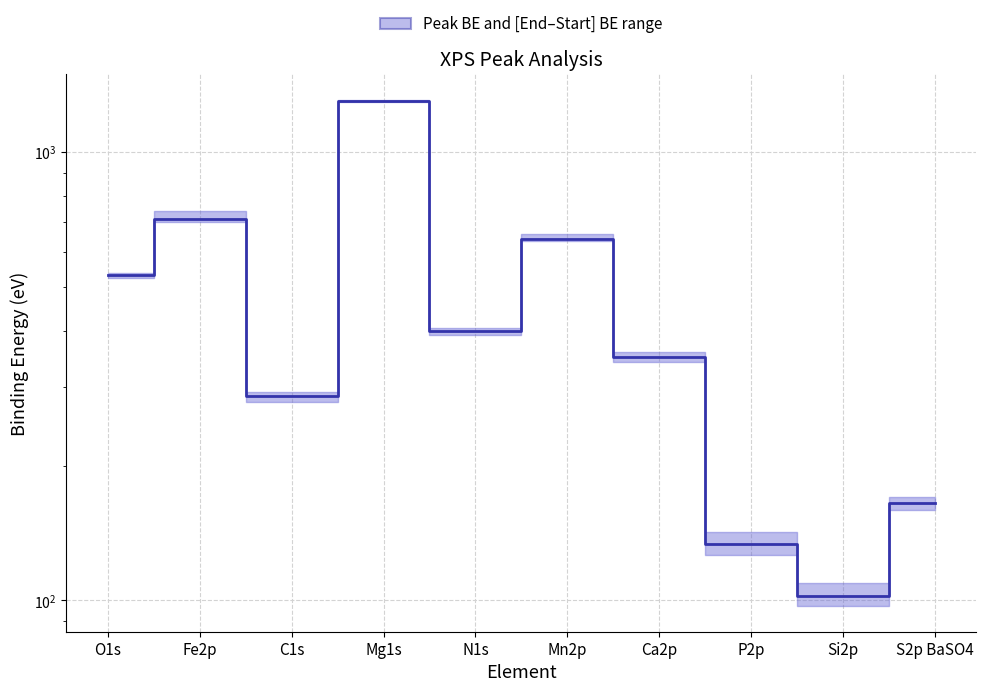

How many data points are above 398?

5